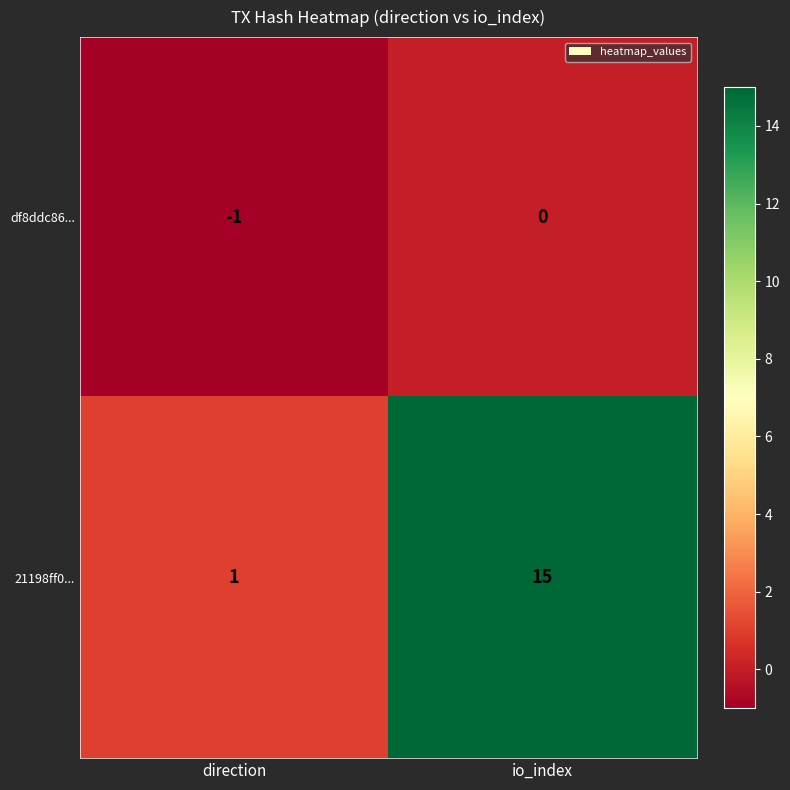

What is the maximum value shown in the chart?

15